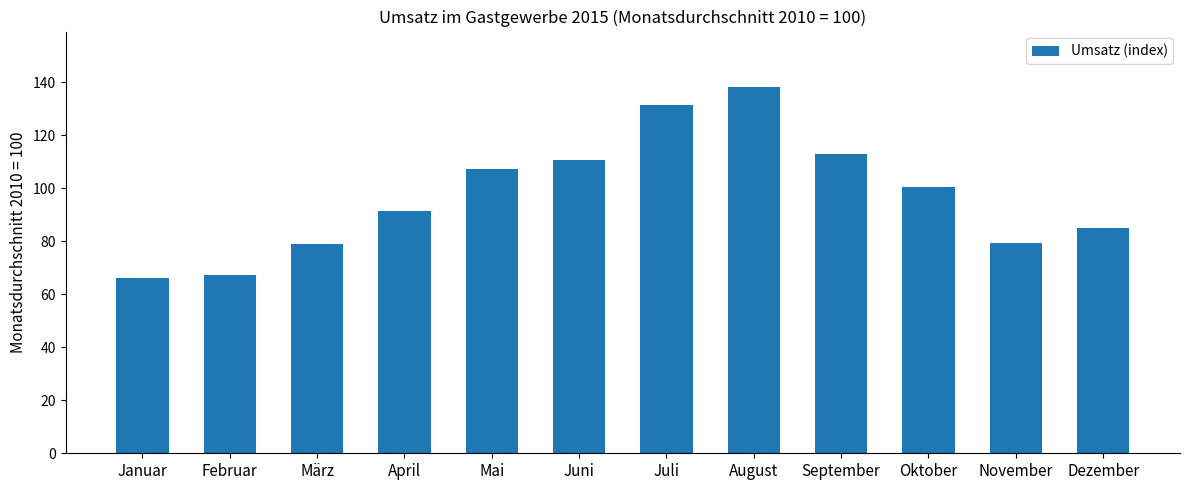

What is the change in value from April to September?

+21.5